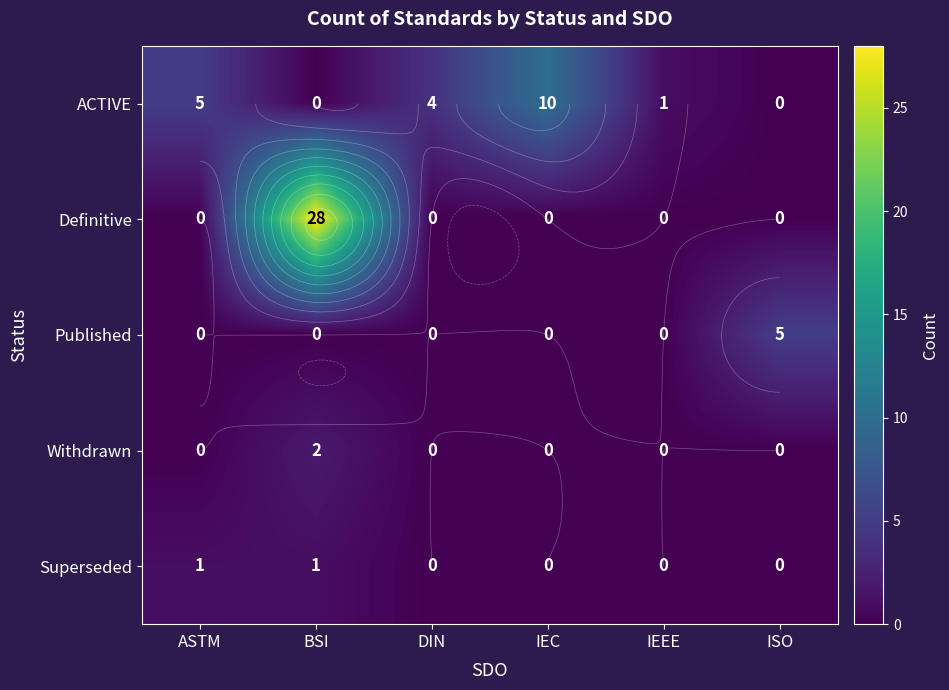

How many distinct data groups are displayed?

5